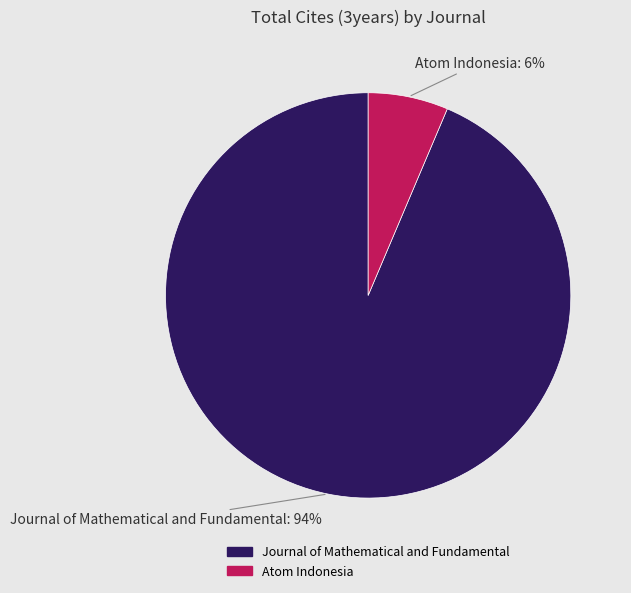

Which slice represents more than half of the pie?

Journal of Mathematical and Fundamental